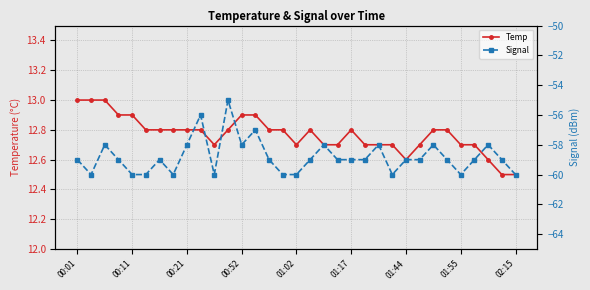

What is the value of the Temp point at the 31st from the left?

12.6